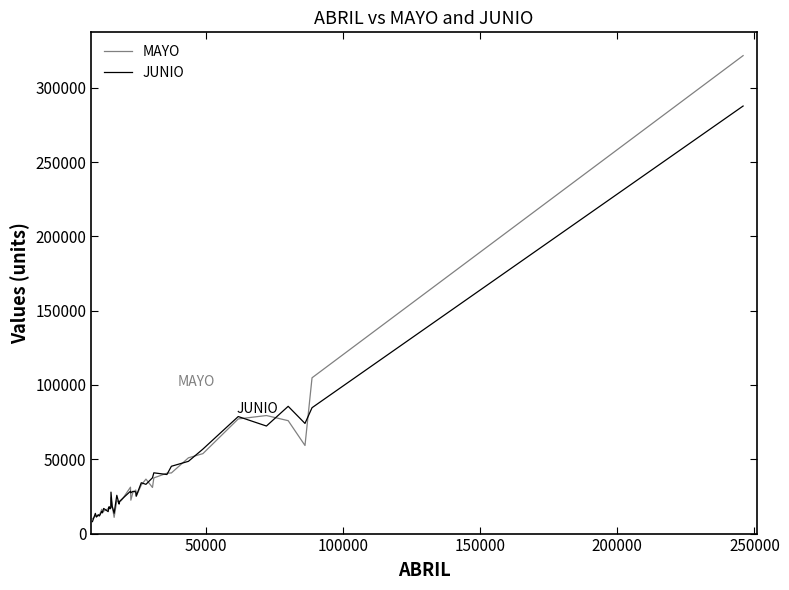

What is the minimum value for JUNIO?

8058